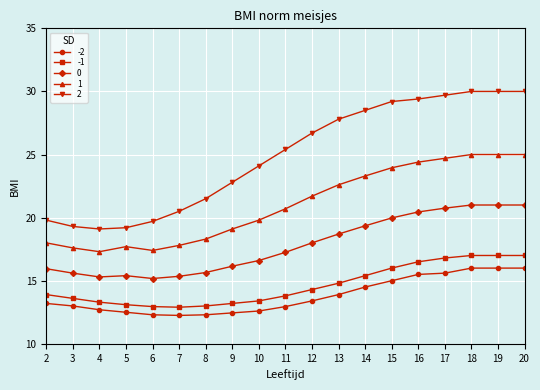

What is the difference between the maximum and minimum values in the 0 series?

5.8